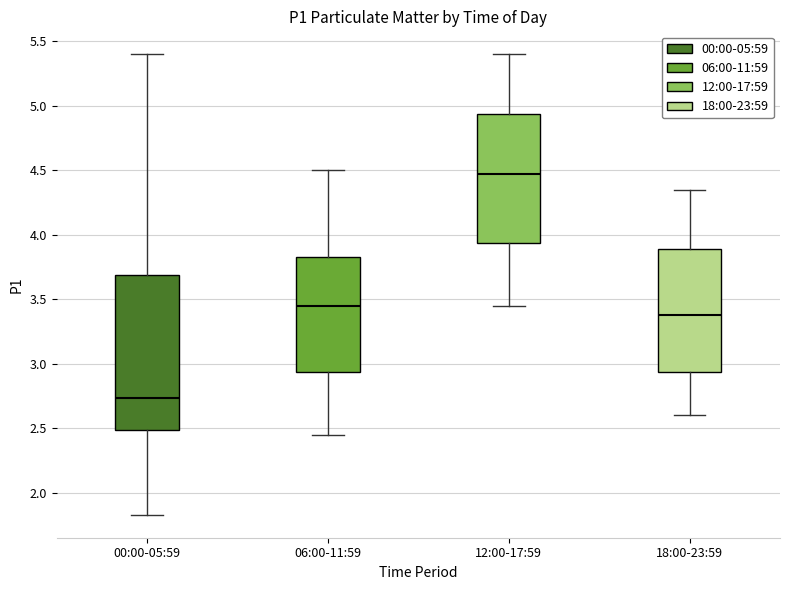

Which box's median line is the lowest?

00:00-05:59